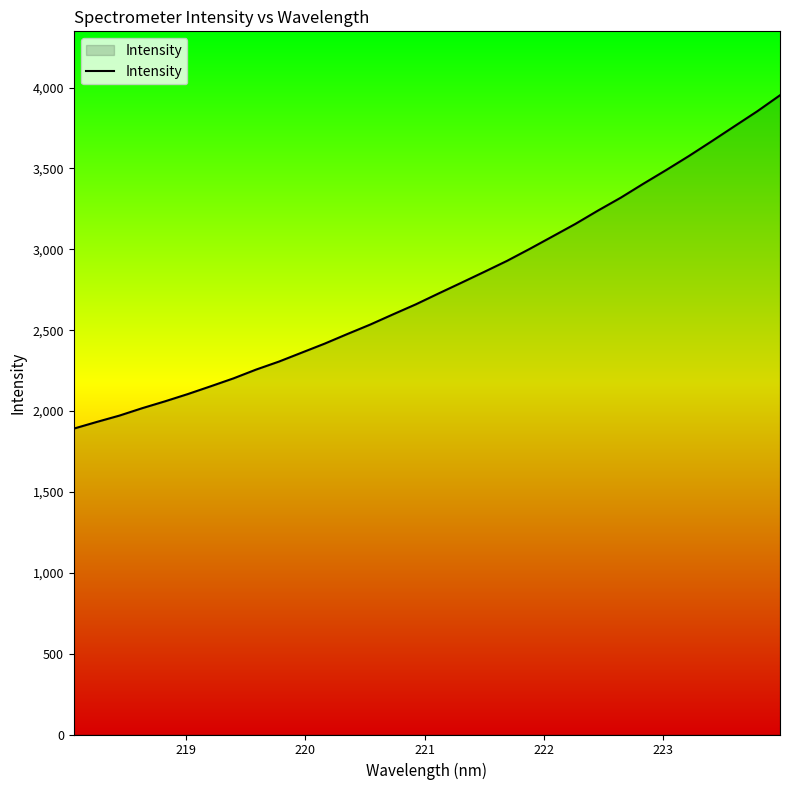

How many values are below 2727?

16